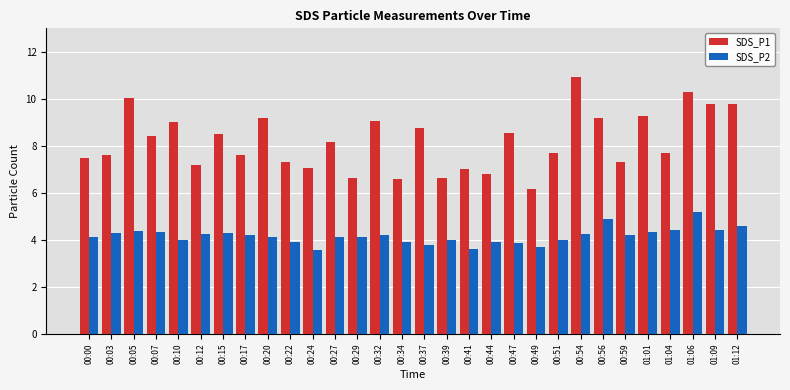

Which series has the widest spread of values?

SDS_P1